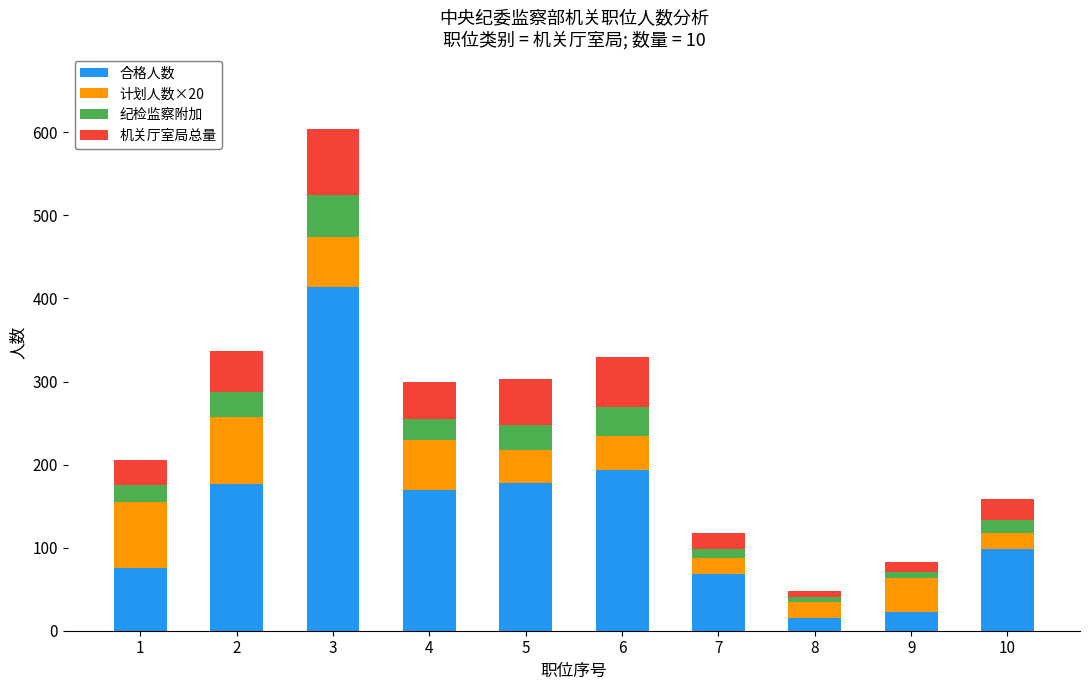

What is the value of the 合格人数 bar at the 10th from the left?

98